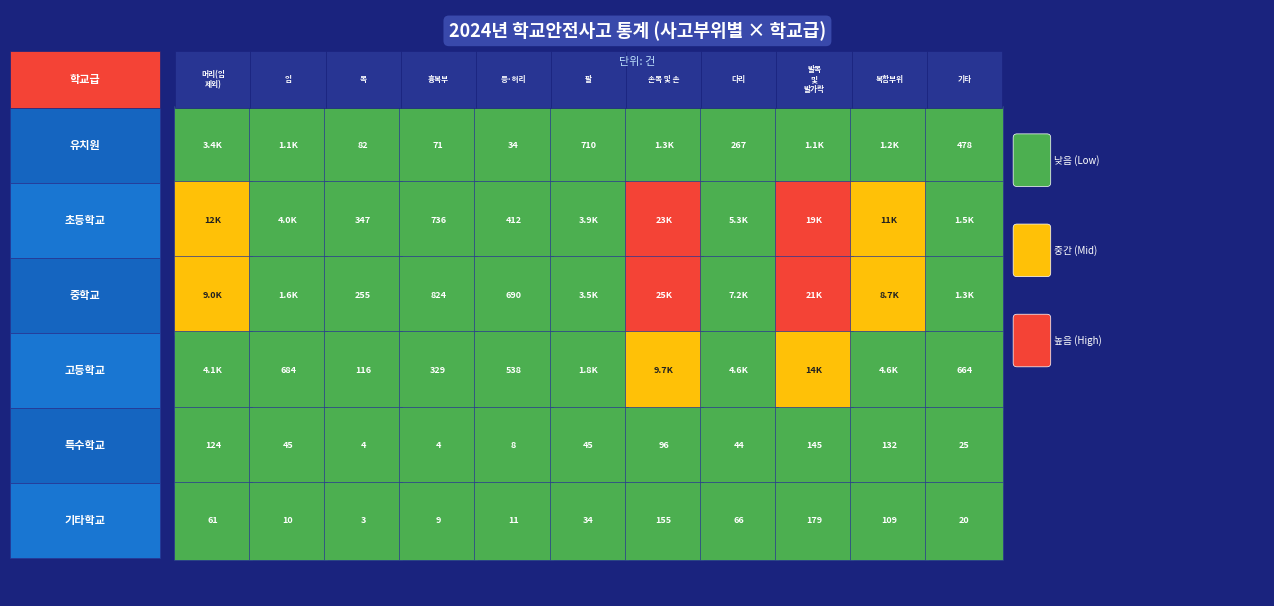

What is the sum of all 고등학교 values?

41215